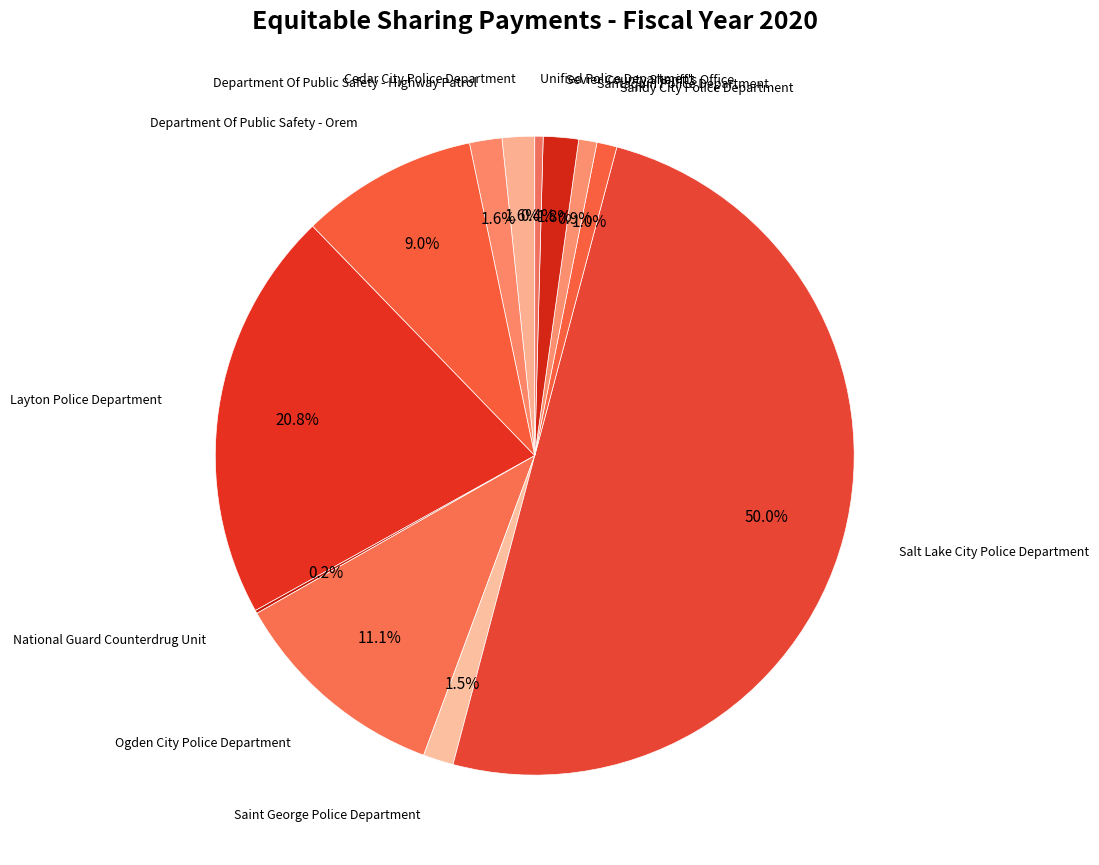

What is the ratio of the value at Santaquin Police Department to the value at Cedar City Police Department?

0.6